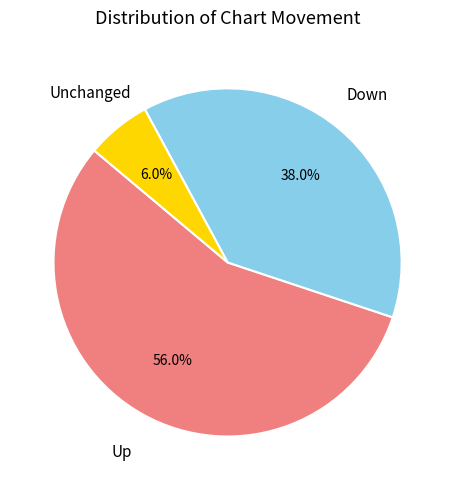

To the nearest percent, what is the average slice percentage?

33%